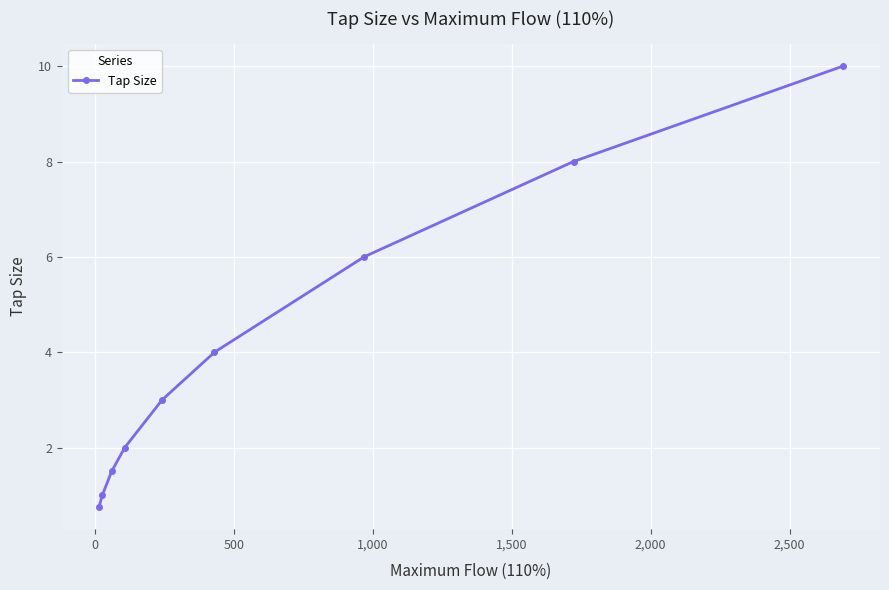

What is the minimum value shown in the chart?

0.8